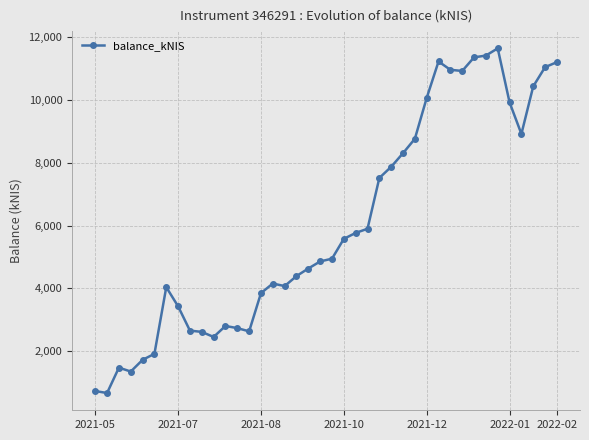

True or false: there are more than 0 points higher than both neighbors.

True